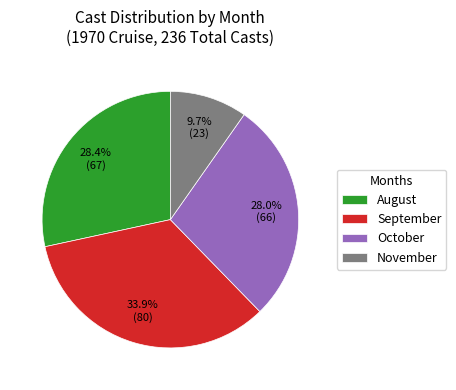

Count the number of slices in the pie.

4